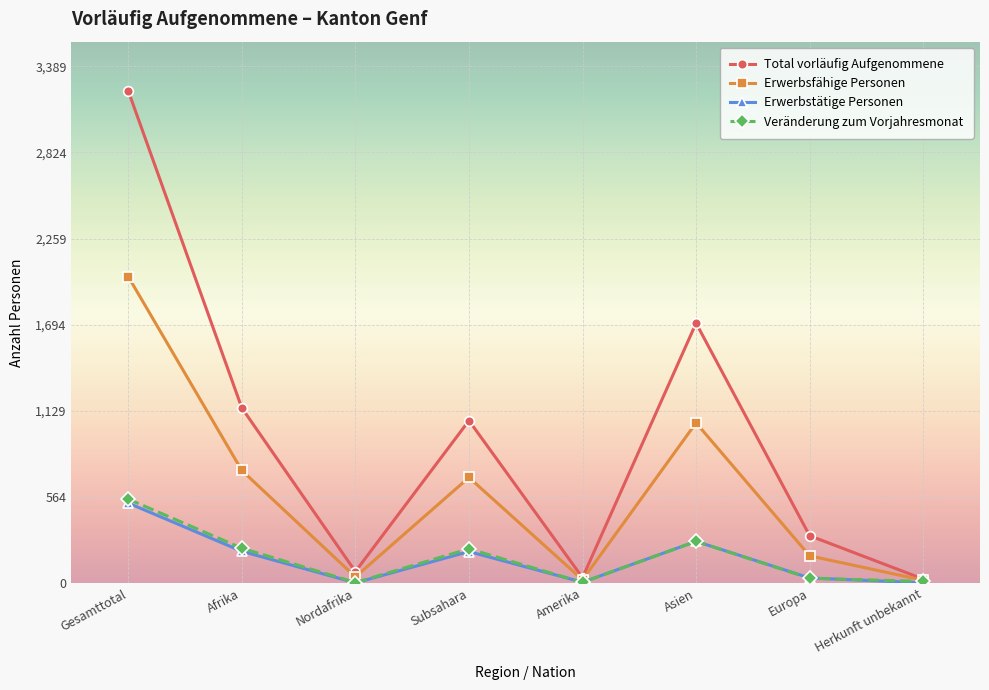

Where is the first local minimum for Erwerbstätige Personen?

Nordafrika